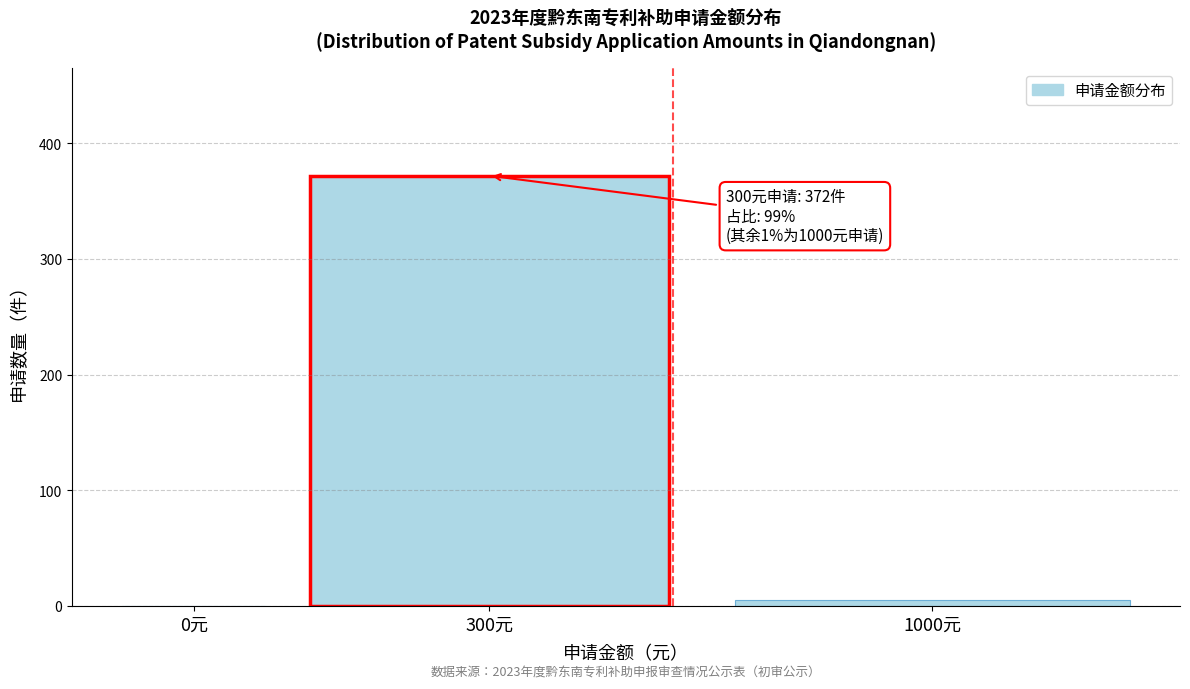

Reading right to left, transcribe all the data shown in this chart.

1000元=5	300元=372	0元=0